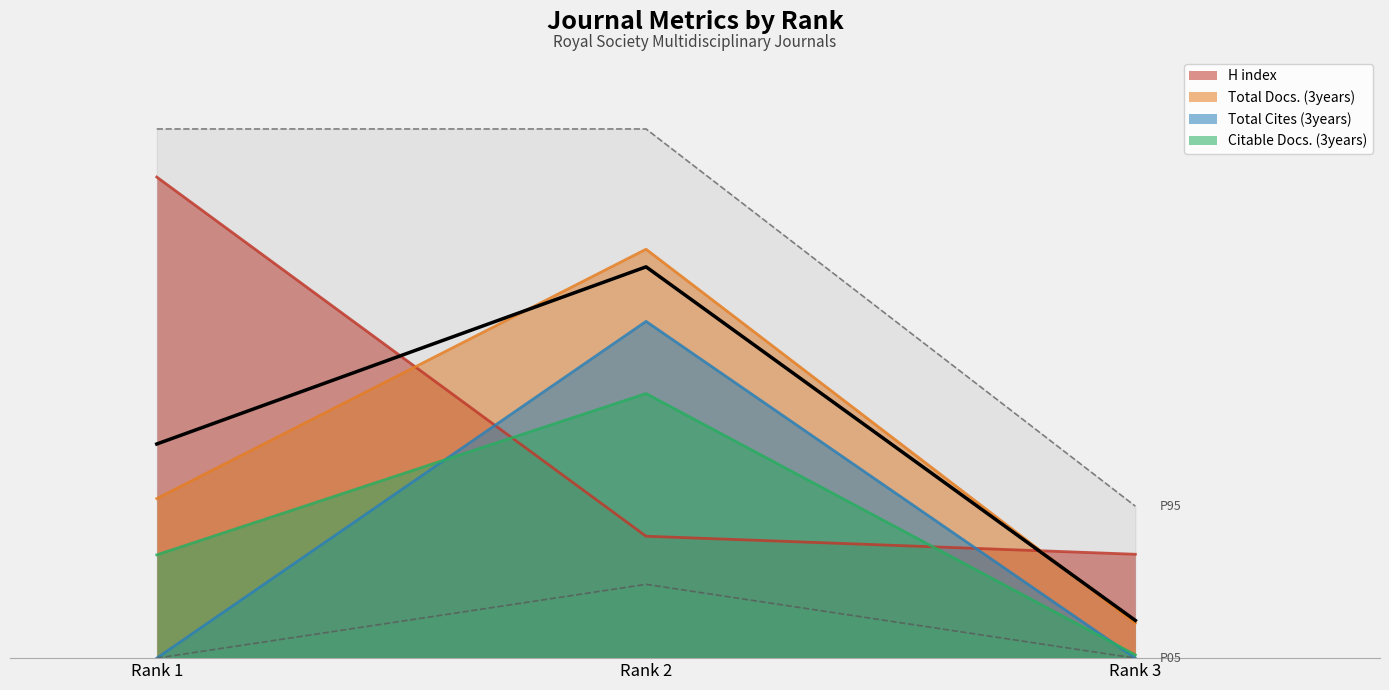

Is it true that Total Cites (3years) equals 48.2 at Rank 2?

False